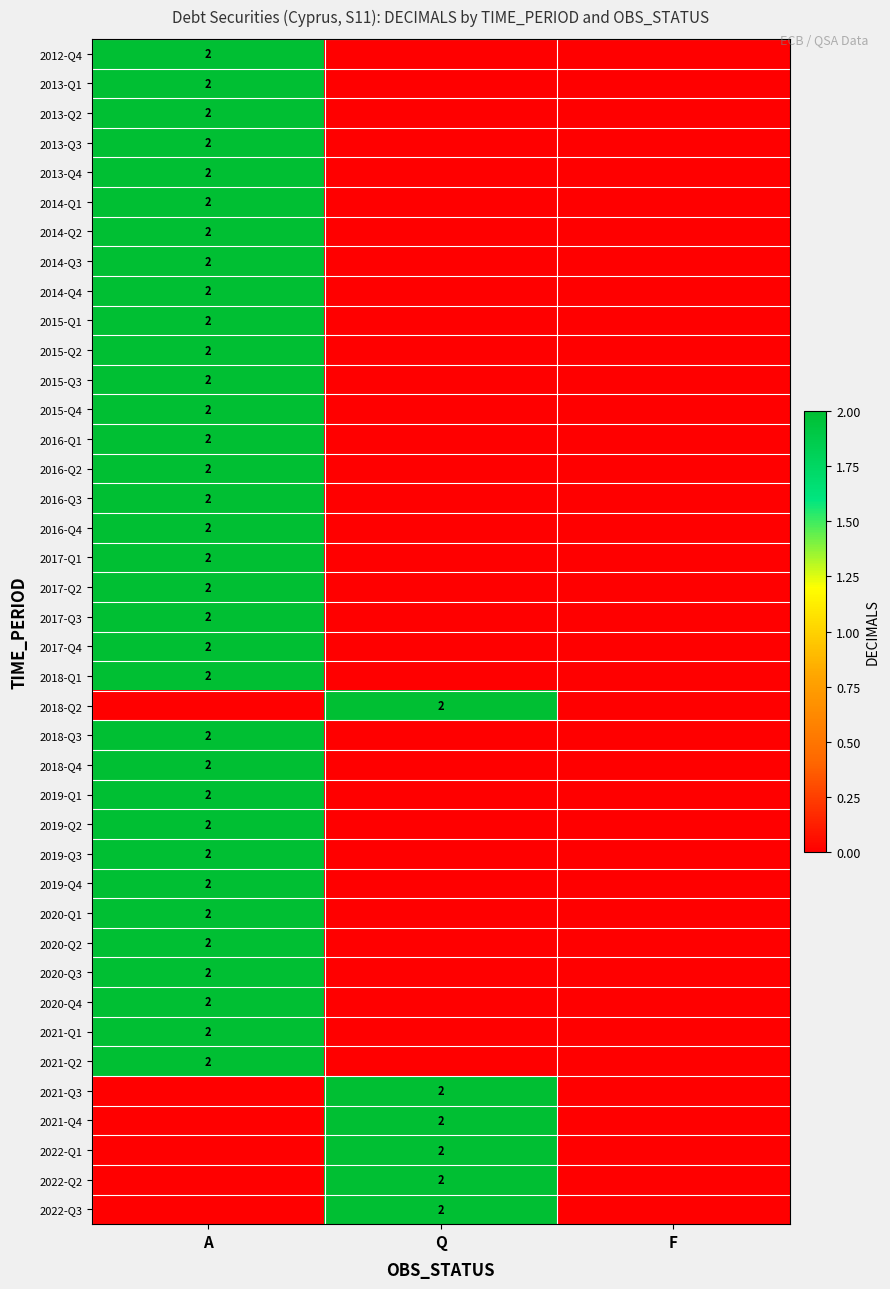

Rank the series at Q from highest to lowest value.

2018-Q2, 2021-Q3, 2021-Q4, 2022-Q1, 2022-Q2, 2022-Q3, 2012-Q4, 2013-Q1, 2013-Q2, 2013-Q3, 2013-Q4, 2014-Q1, 2014-Q2, 2014-Q3, 2014-Q4, 2015-Q1, 2015-Q2, 2015-Q3, 2015-Q4, 2016-Q1, 2016-Q2, 2016-Q3, 2016-Q4, 2017-Q1, 2017-Q2, 2017-Q3, 2017-Q4, 2018-Q1, 2018-Q3, 2018-Q4, 2019-Q1, 2019-Q2, 2019-Q3, 2019-Q4, 2020-Q1, 2020-Q2, 2020-Q3, 2020-Q4, 2021-Q1, 2021-Q2